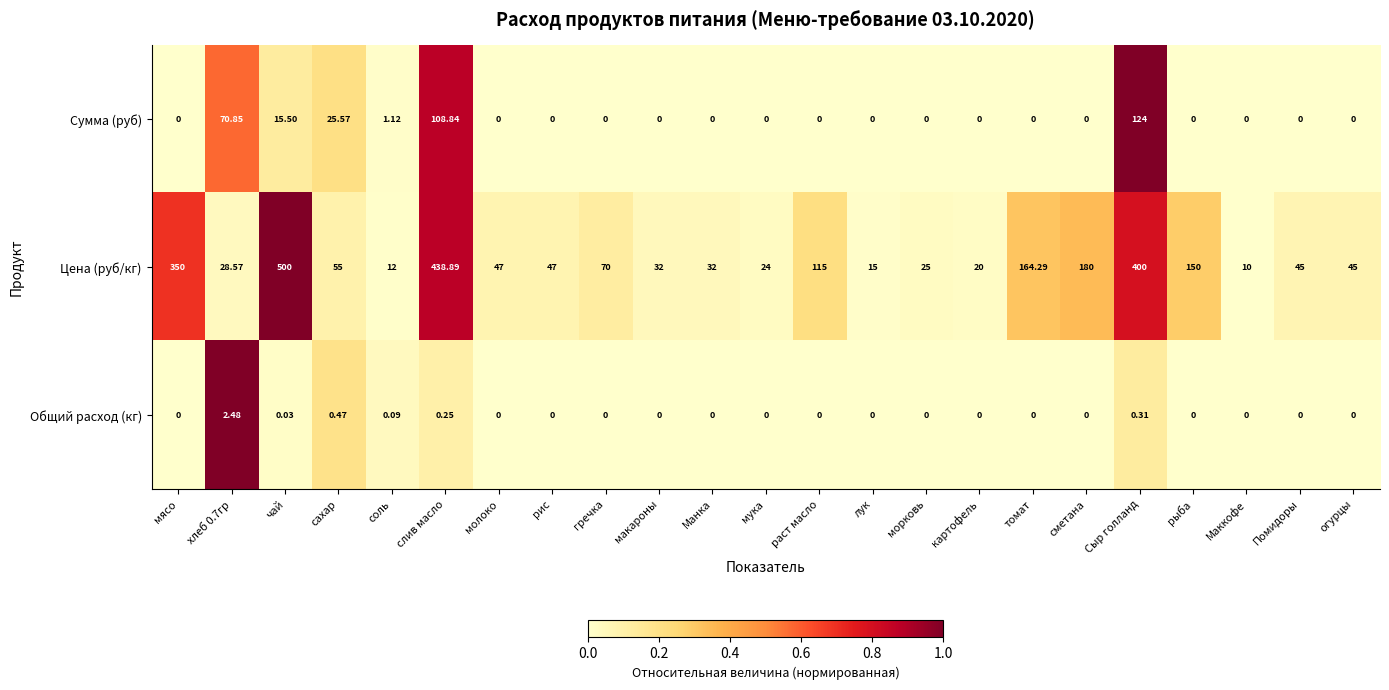

Rank the series by their maximum value, from highest to lowest.

Цена (руб/кг), Сумма (руб), Общий расход (кг)